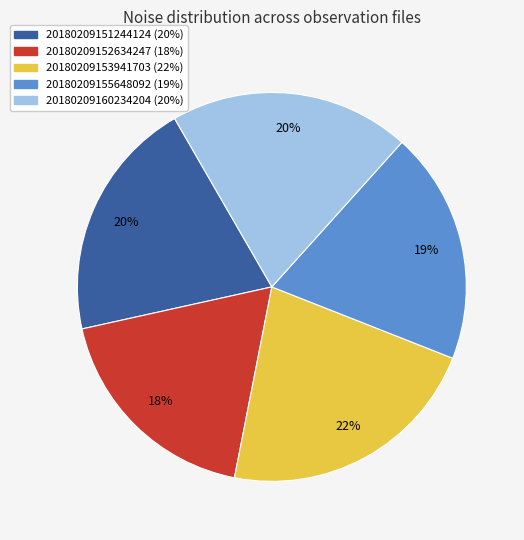

To the nearest percent, what is the combined percentage of 20180209151244124 and 20180209155648092?

39%